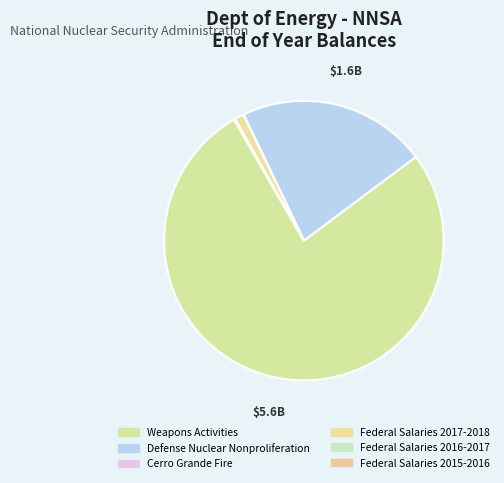

Between Weapons Activities and Defense Nuclear Nonproliferation, which is larger?

Weapons Activities